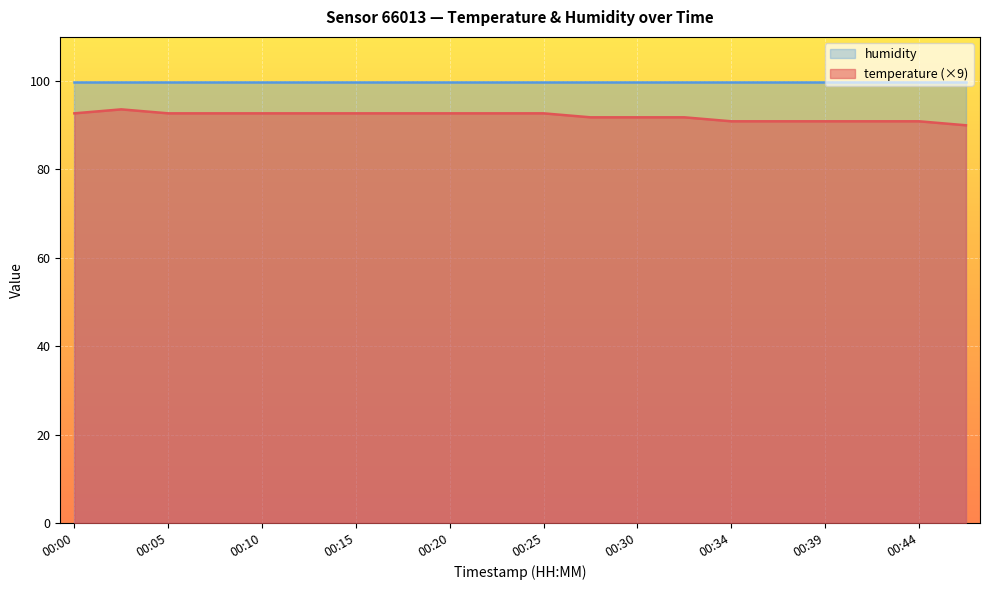

List the labels in order of value, largest first.

00:03, 00:00, 00:05, 00:08, 00:10, 00:13, 00:15, 00:17, 00:20, 00:22, 00:25, 00:27, 00:30, 00:32, 00:34, 00:37, 00:39, 00:42, 00:44, 00:47